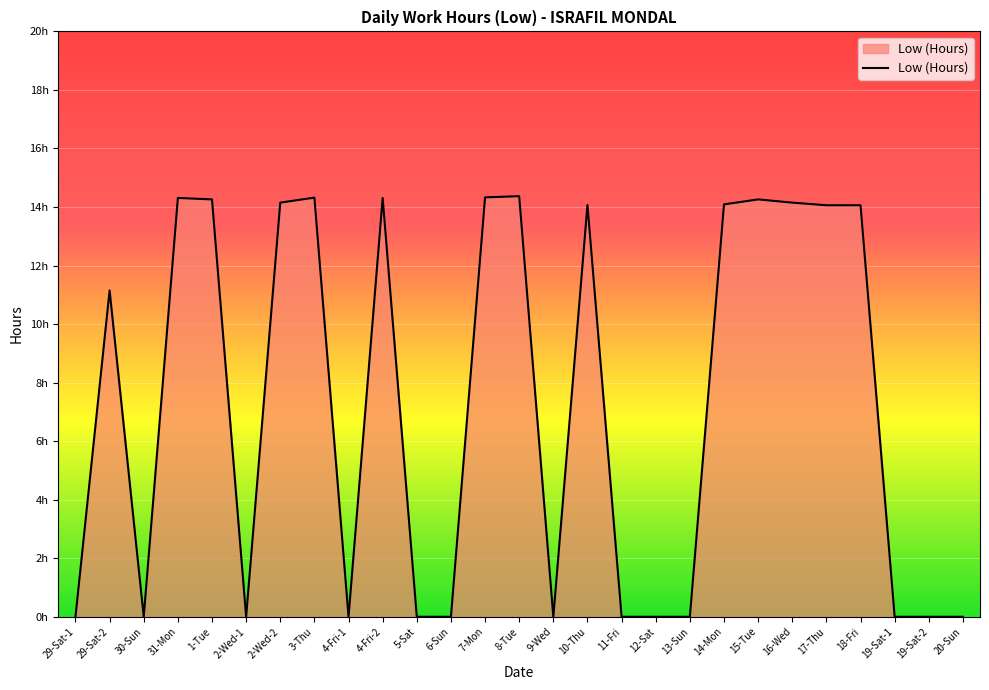

True or false: the data has more than 0 interior local peaks.

True